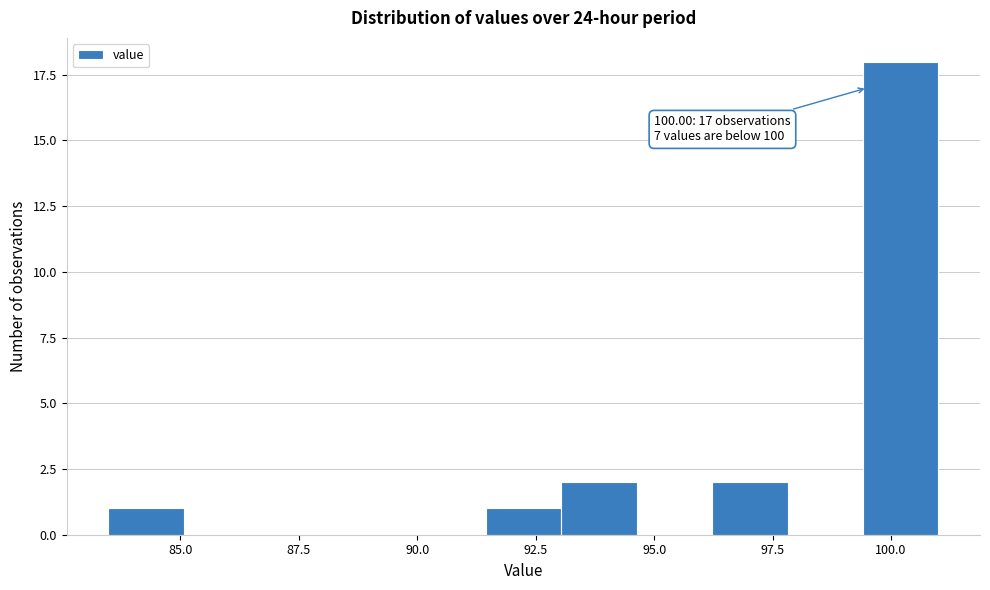

Around what value on the x-axis is the tallest bar? Give the approximate position of its centre, as read against the axis.

100.0